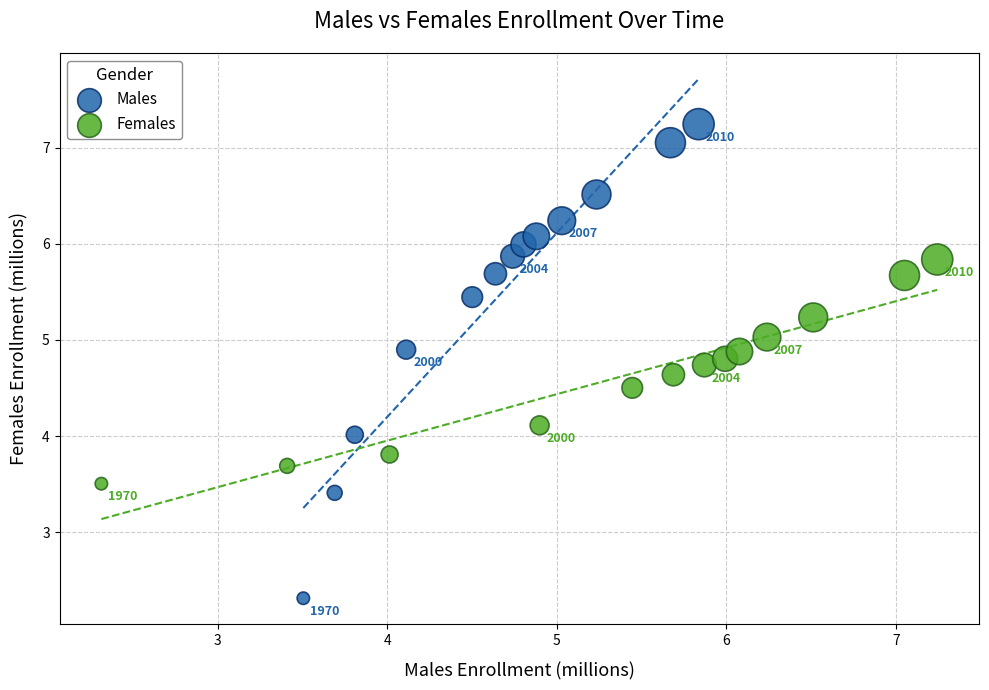

Which series reaches the maximum Y coordinate?

Males